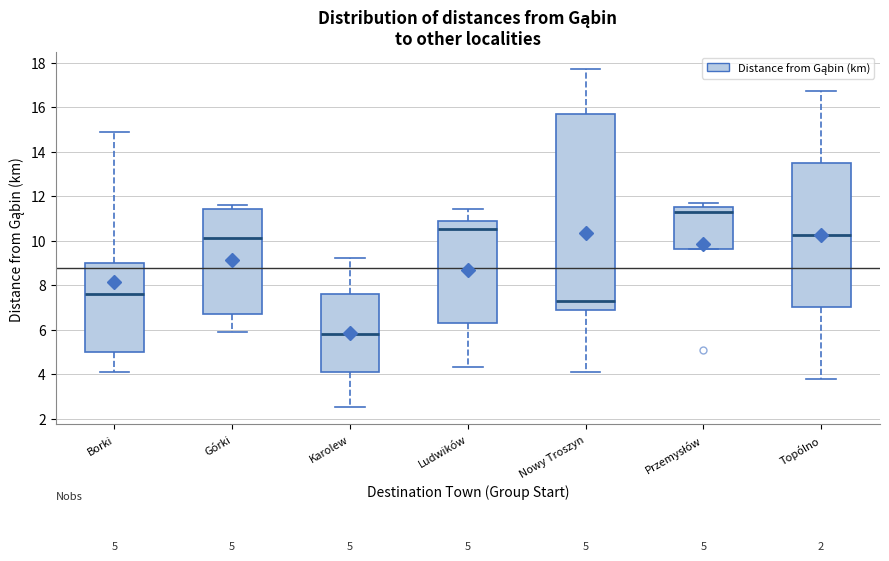

Which box has the lowest median line?

Karolew